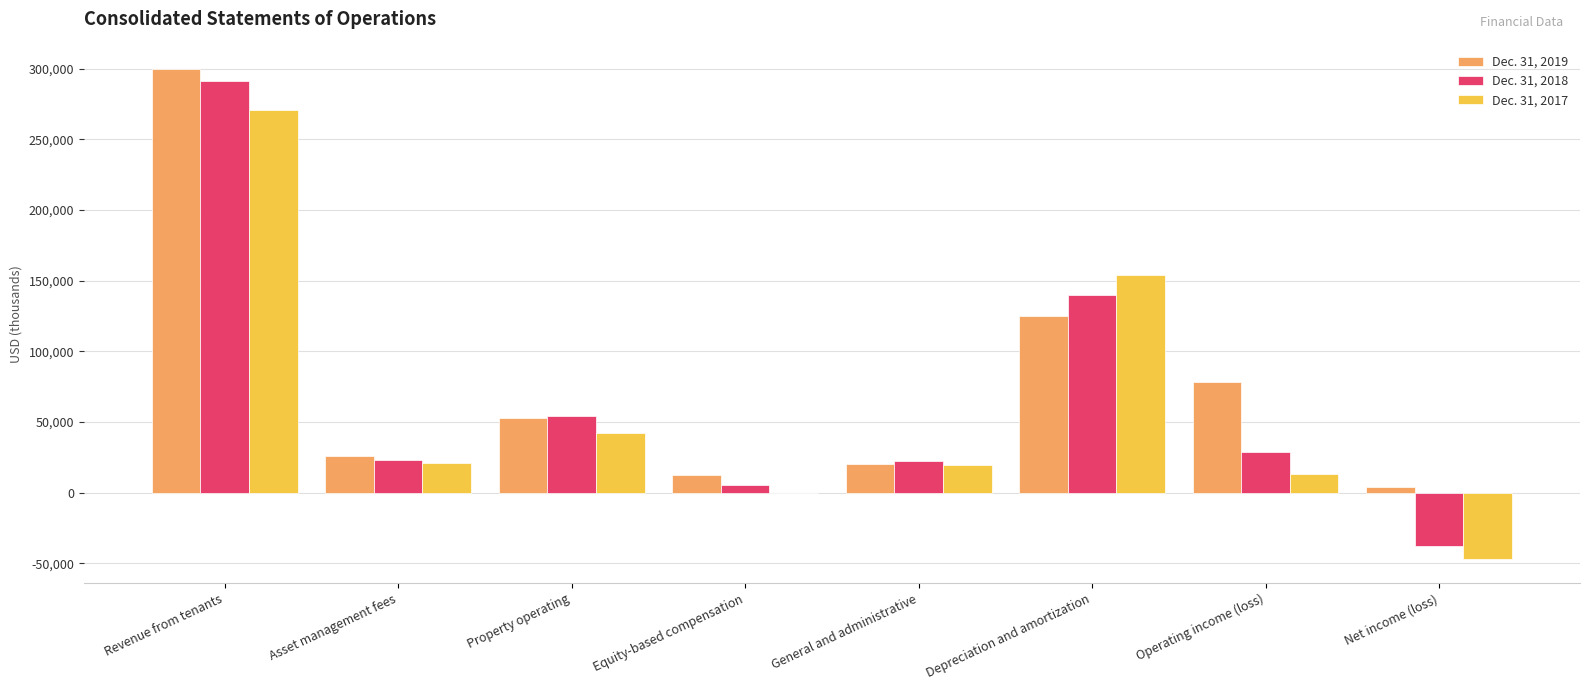

What is the average value of the Dec. 31, 2017 series?

59396